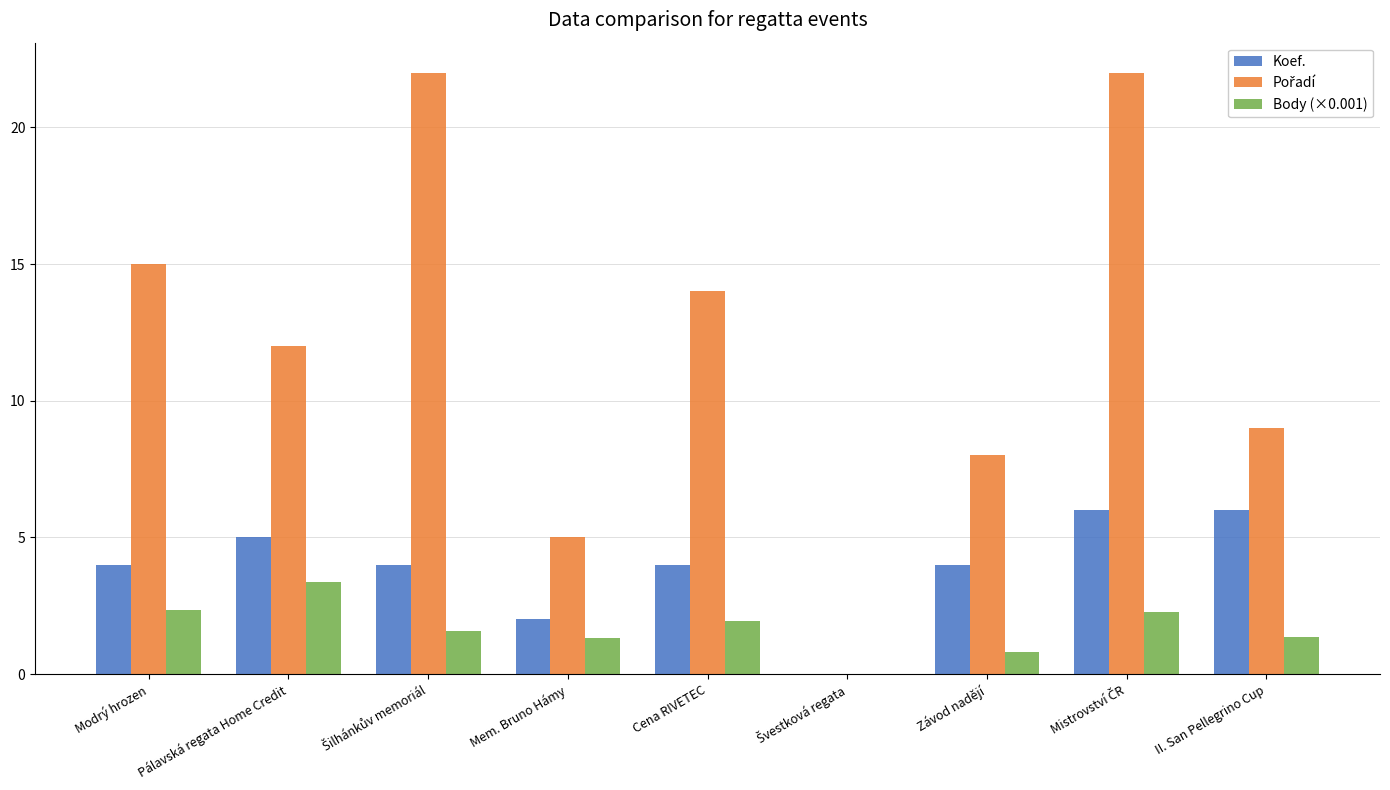

What is the maximum value shown in the chart?

22.0